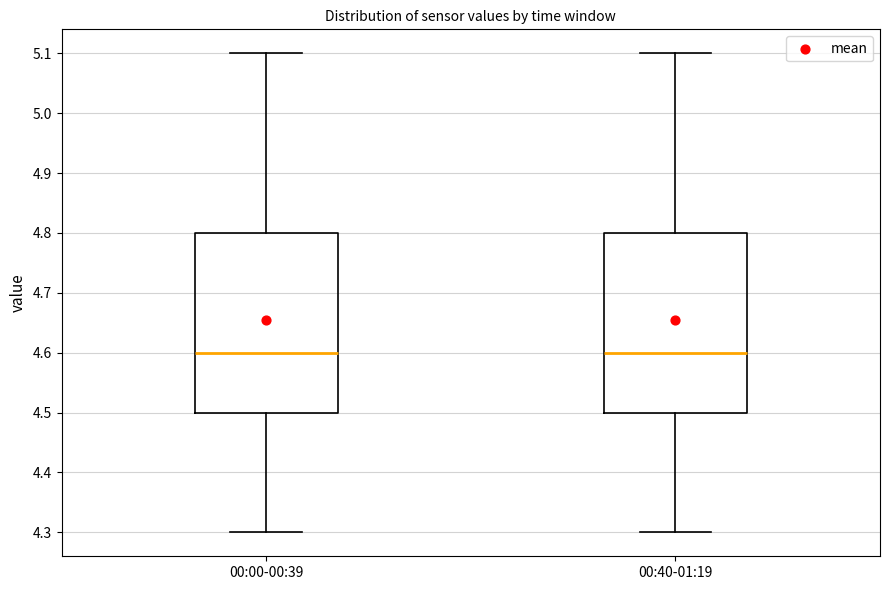

Reading left to right, transcribe this box plot: for each box, give where its median line is, the range the box spans, and where its two whiskers end, as read against the y-axis. The values are not printed on the chart, so give them approximately, as read against the axis.

00:00-00:39: median 4.6, box 4.5 to 4.8, whiskers 4.3 to 5.1
00:40-01:19: median 4.6, box 4.5 to 4.8, whiskers 4.3 to 5.1